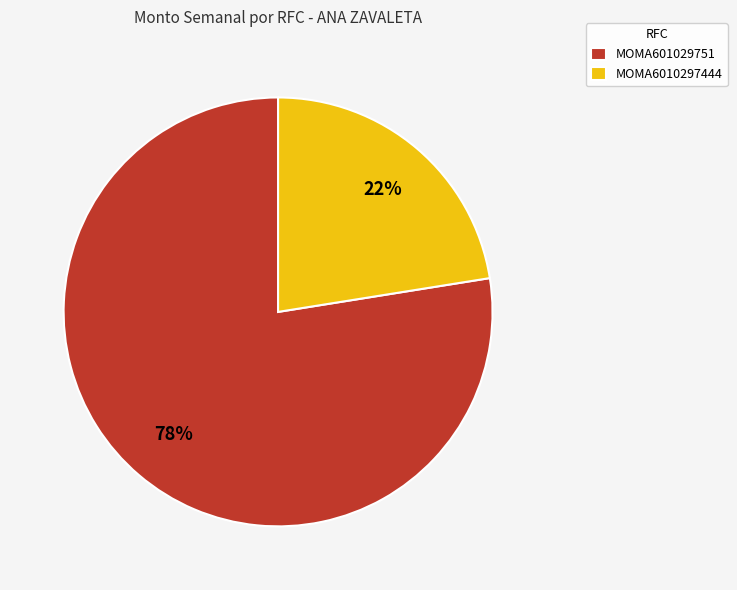

Is there any slice that represents more than half of the pie?

Yes